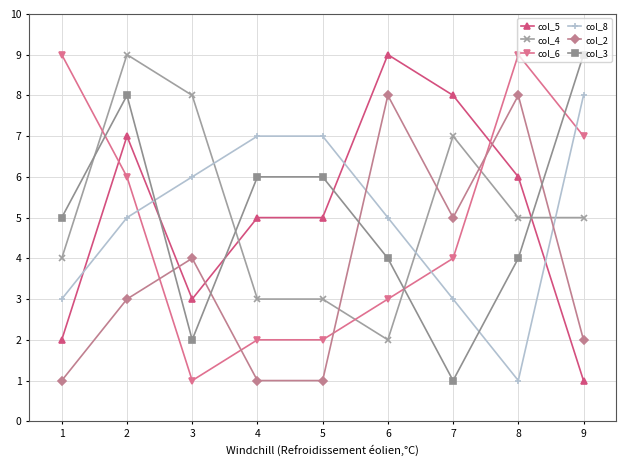

Rank the series at 2 from highest to lowest value.

col_4, col_3, col_5, col_6, col_8, col_2